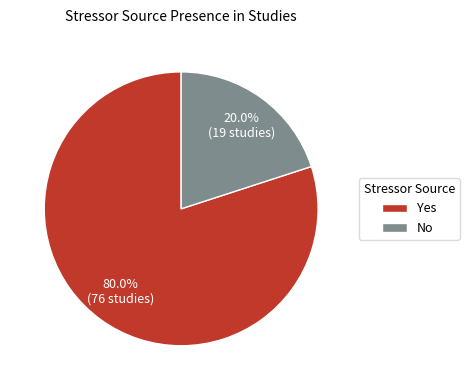

The Yes slice represents 66% of the pie. True or false?

False